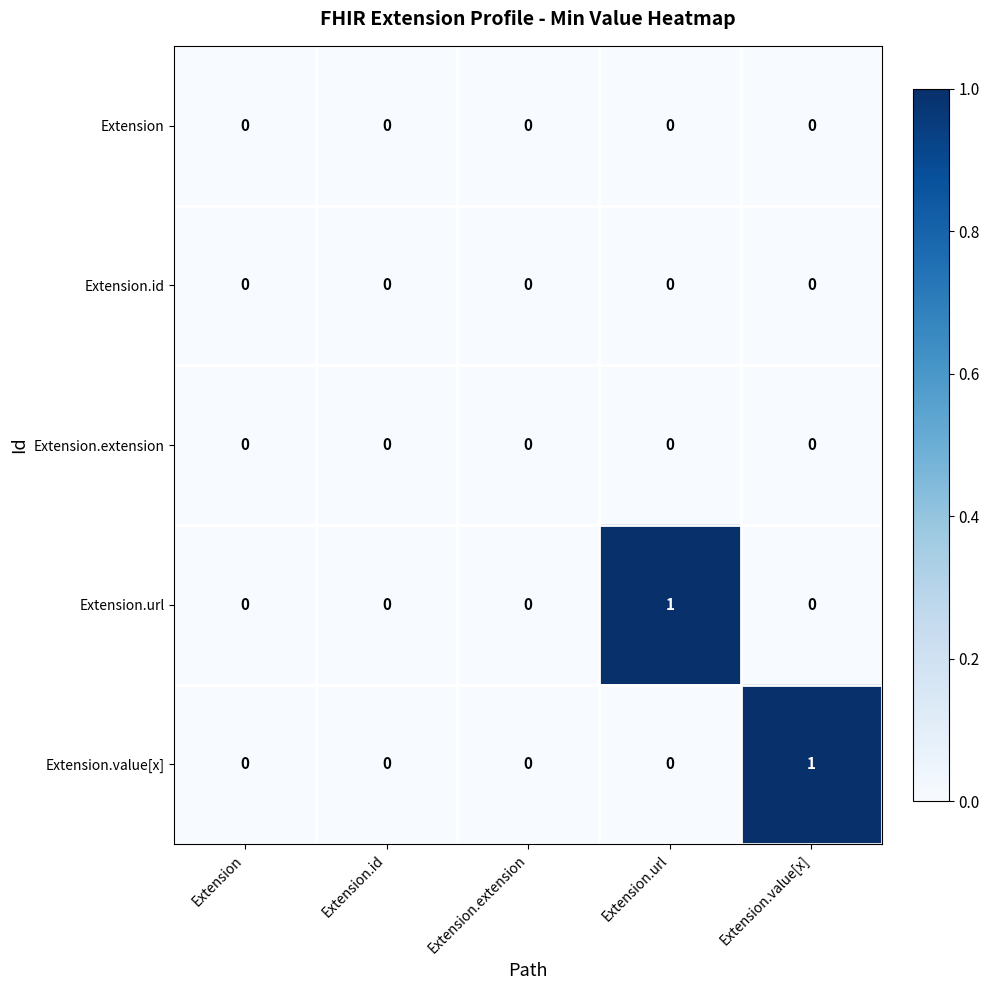

The Extension.value[x] series shows 0 at Extension.id. True or false?

True